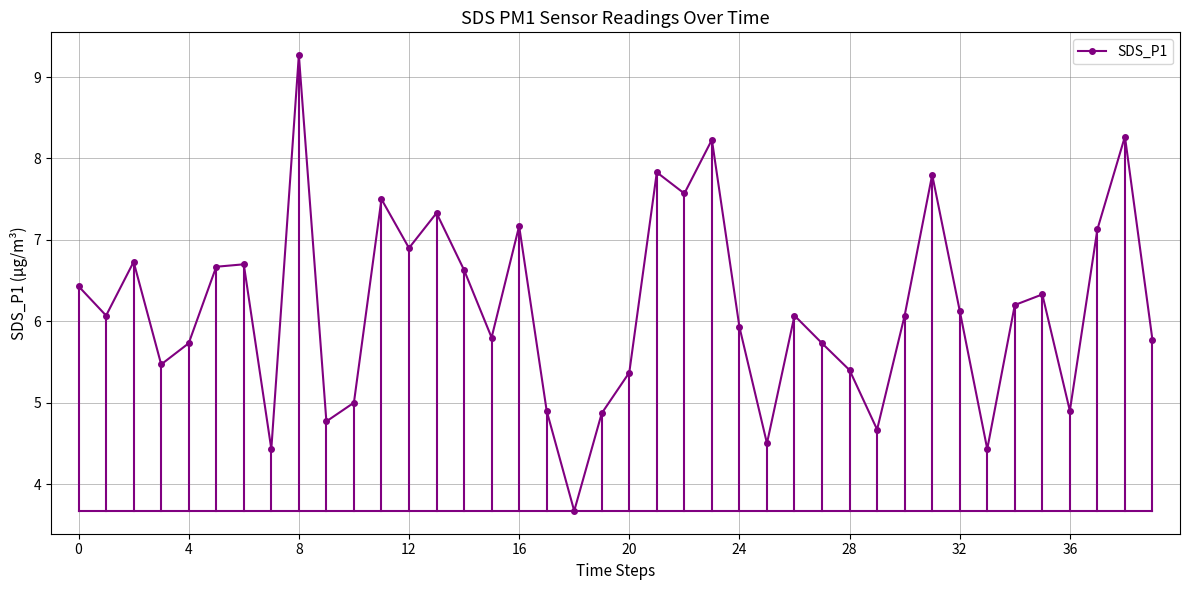

How many interior local peaks (higher than both neighbors) does the data have?

12